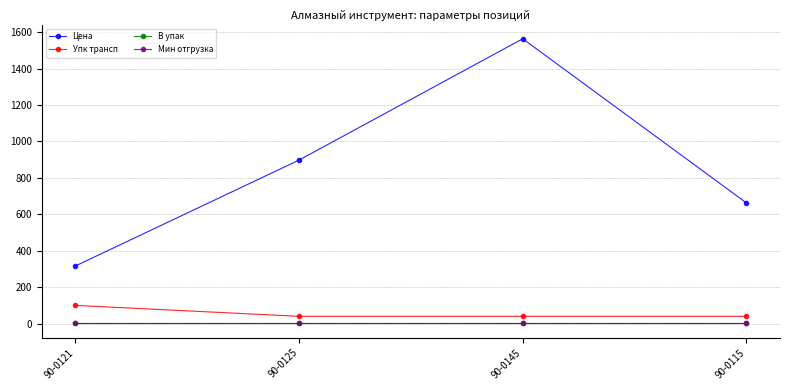

What is the sum of all Цена values?

3440.2